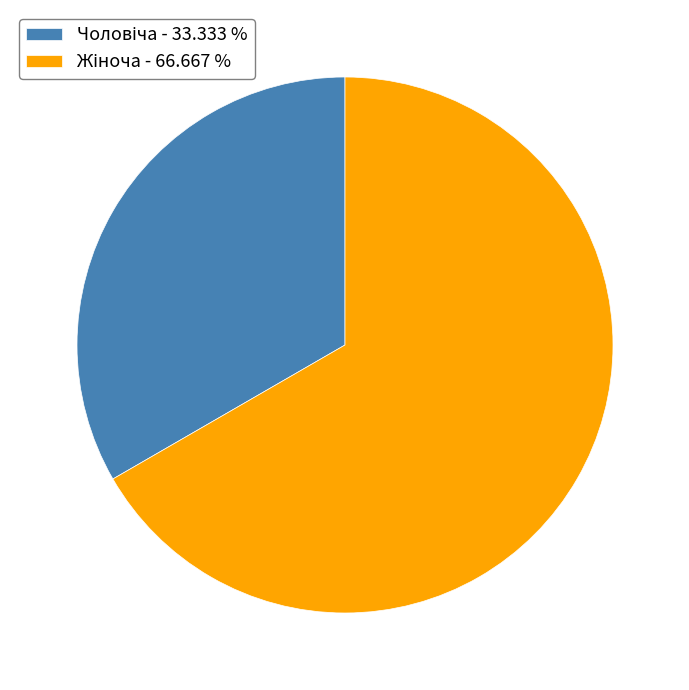

Is there any slice that represents more than half of the pie?

Yes